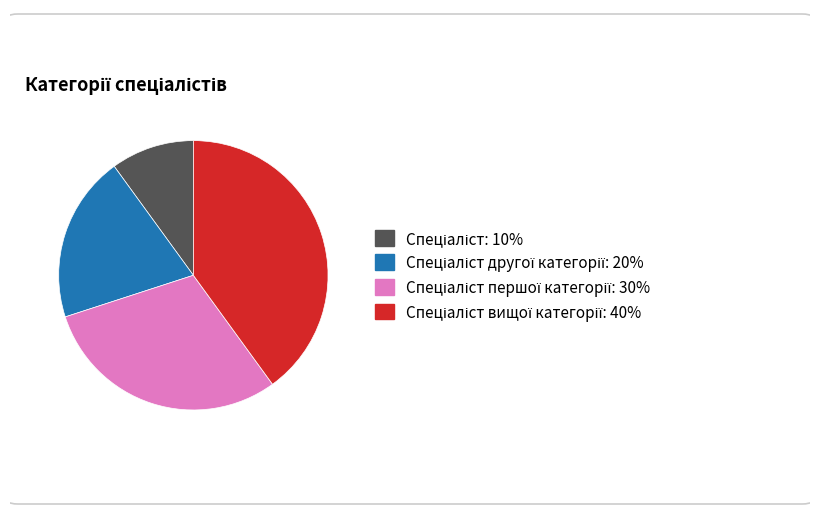

How many slices are in this pie chart?

4